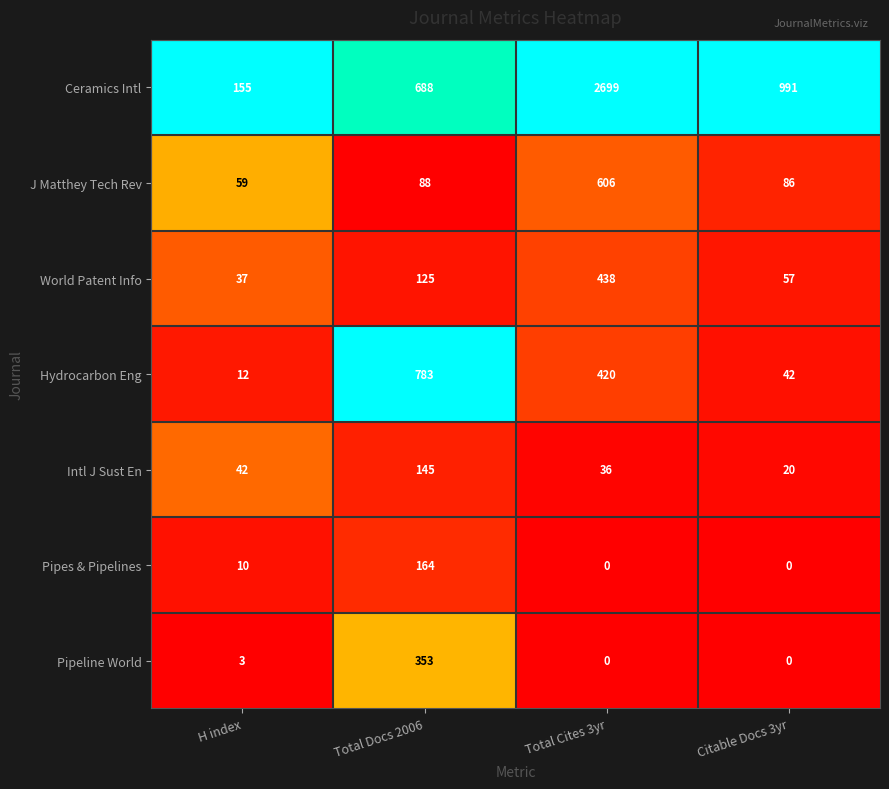

Count the Ceramics Intl values in the range 688 to 2699.

3